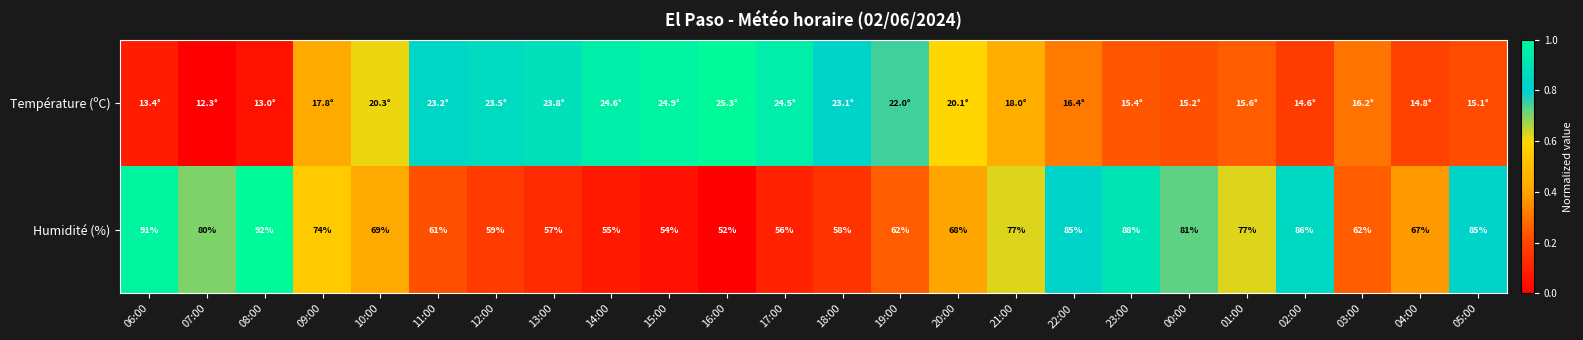

How many data points in Humidité (%) are less than 69?

12